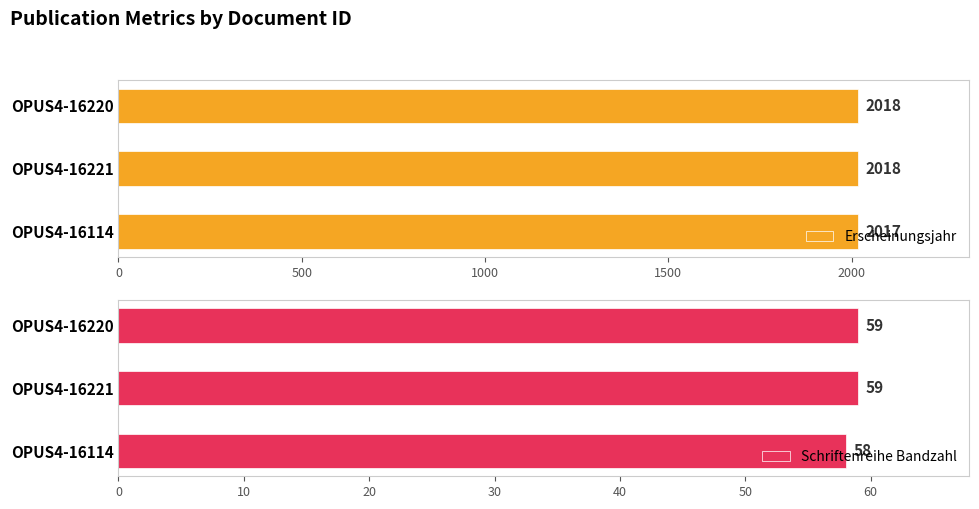

Where is Erscheinungsjahr nearest to the value 2017?

OPUS4-16114